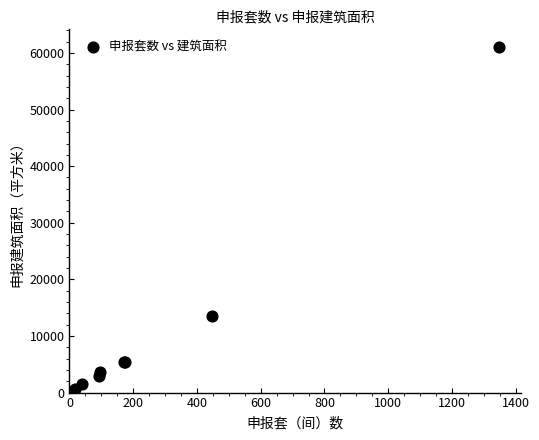

What Y value in the scatter plot is closest to 30737?

13582.2